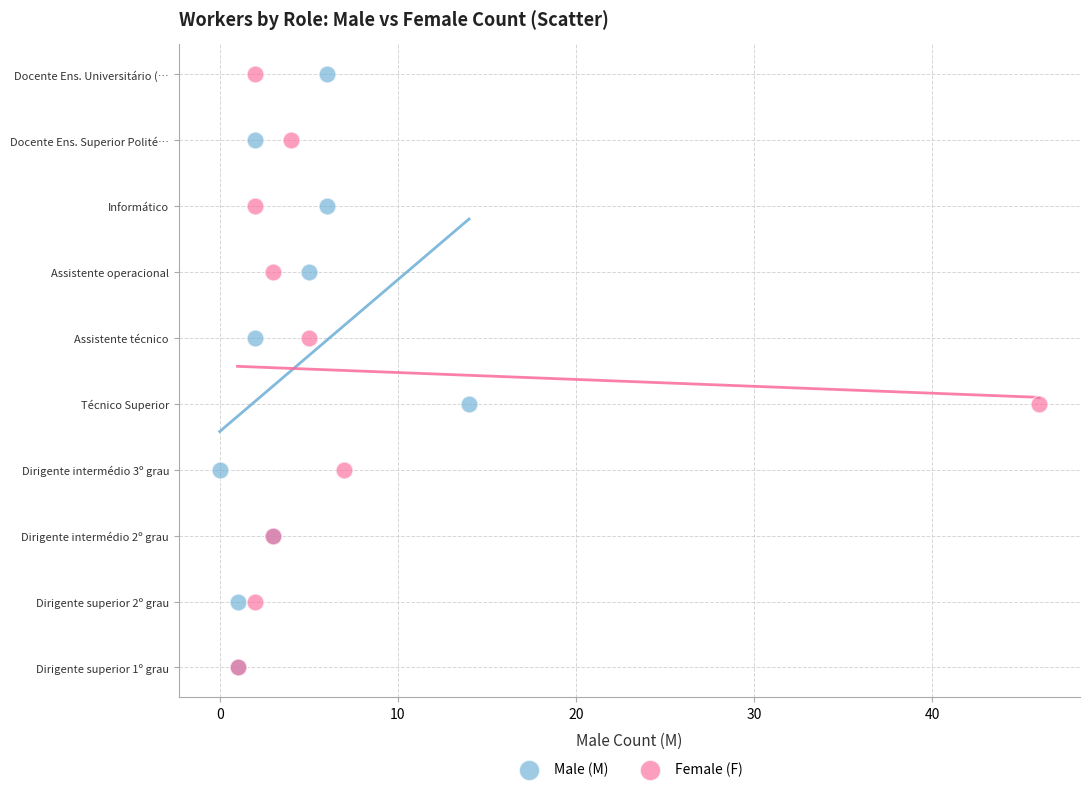

What are all the series names shown in the legend?

Male (M), Female (F)